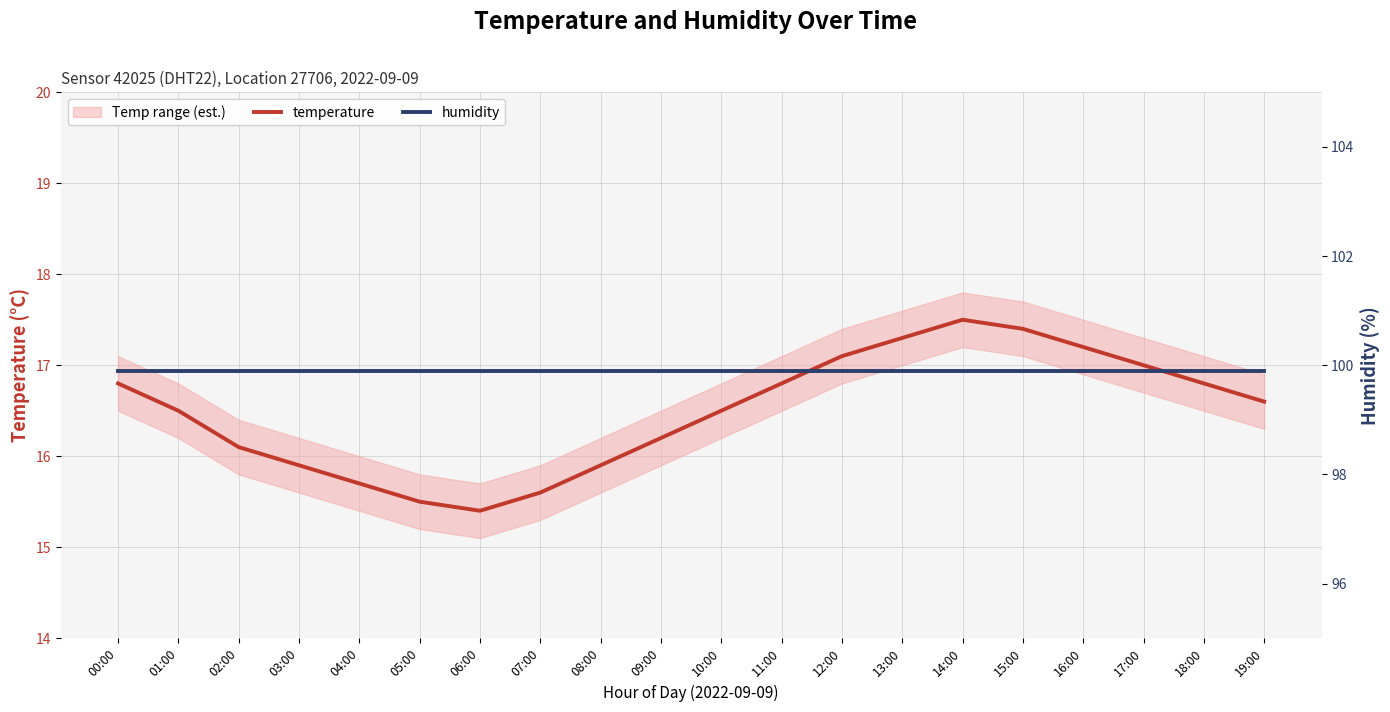

What are all the series names shown in the legend?

temperature, humidity